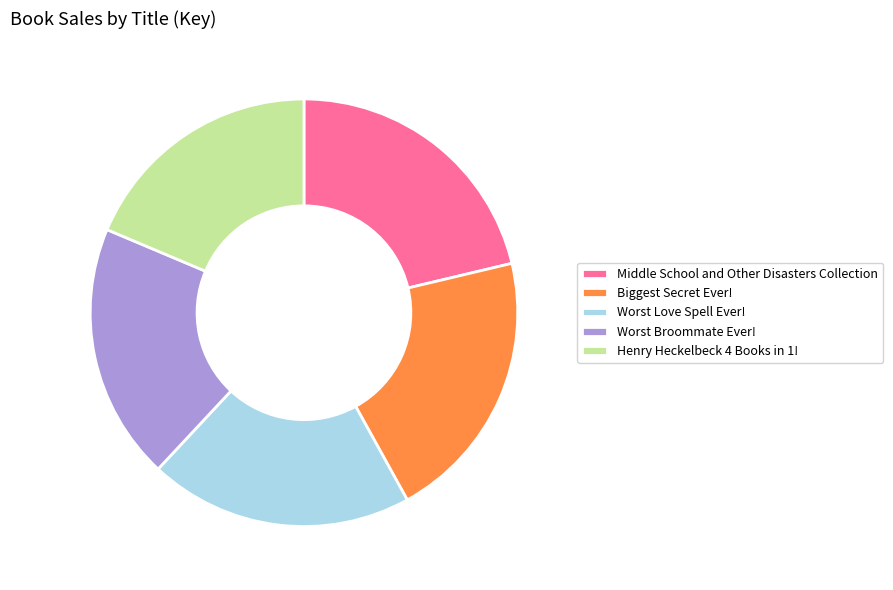

The Biggest Secret Ever! slice represents 21% of the pie. True or false?

True